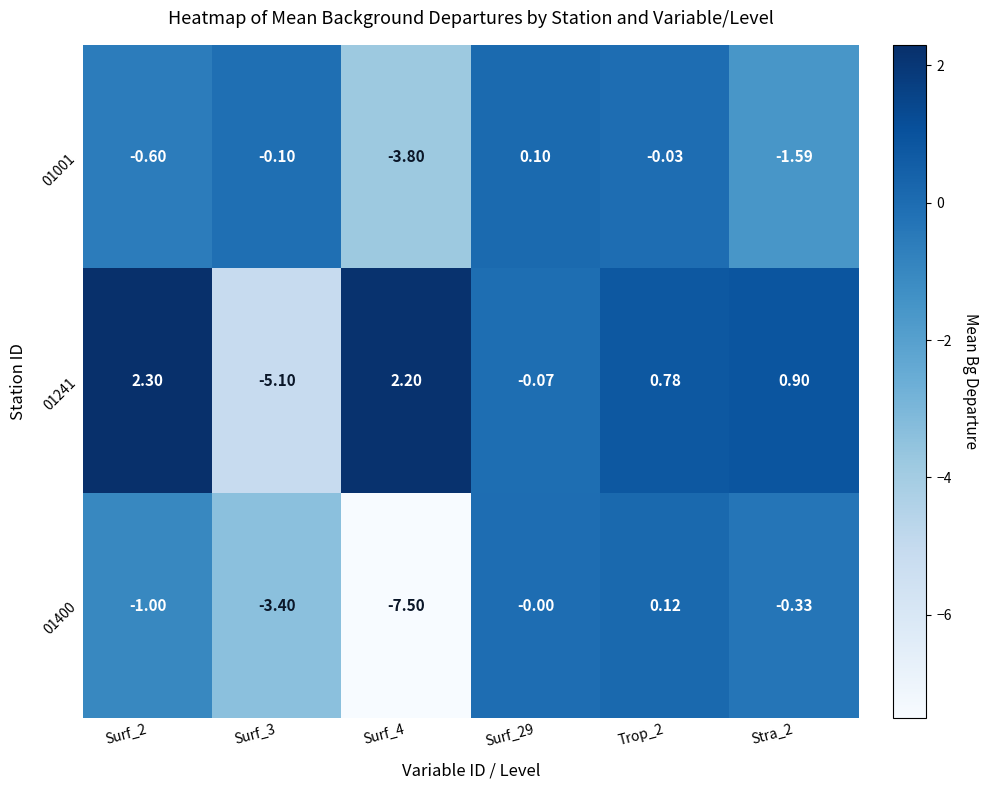

What is the greatest value displayed?

2.3